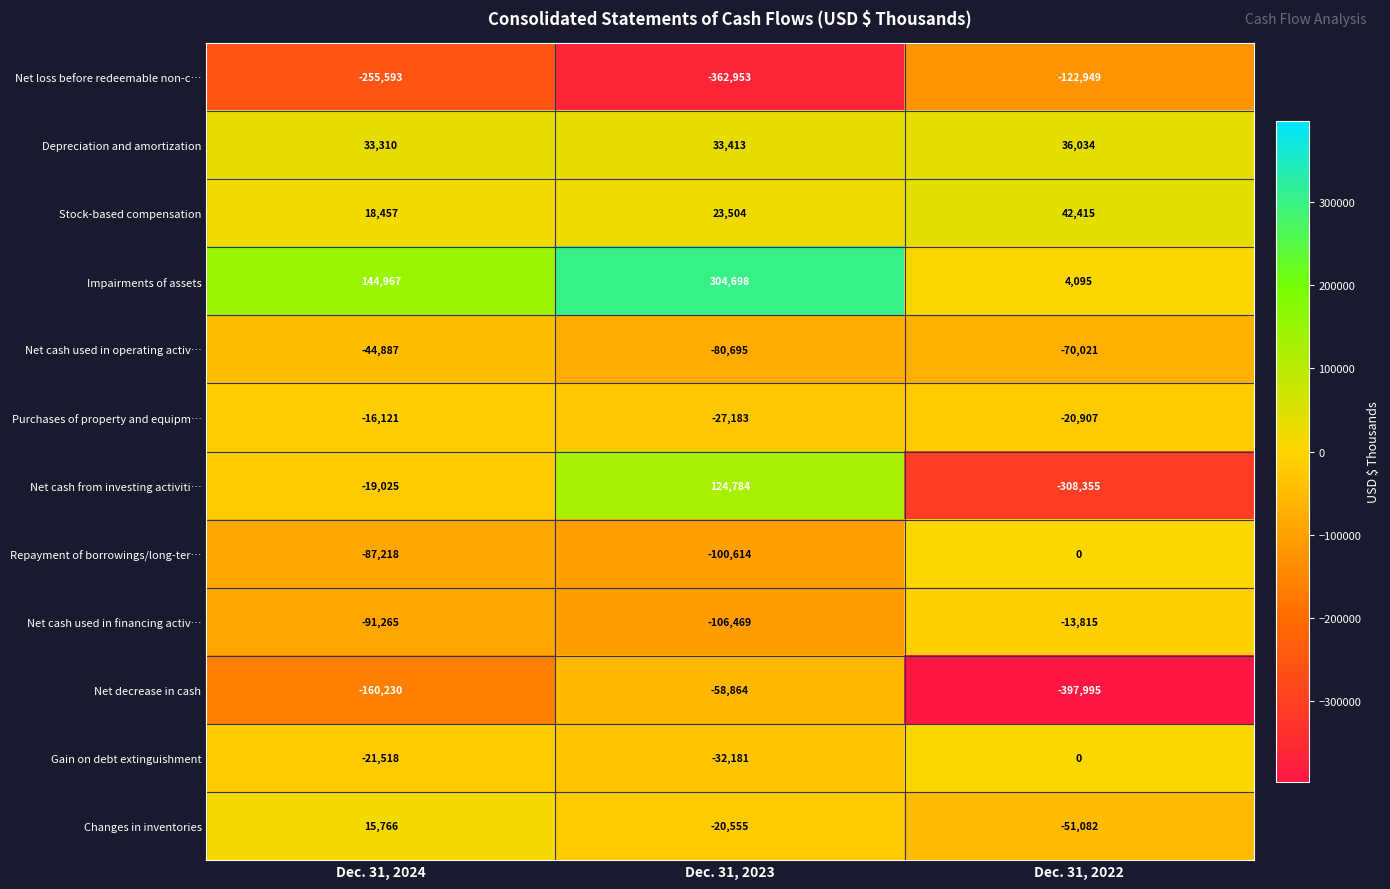

At which label is Net decrease in cash closest to -228429?

Dec. 31, 2024